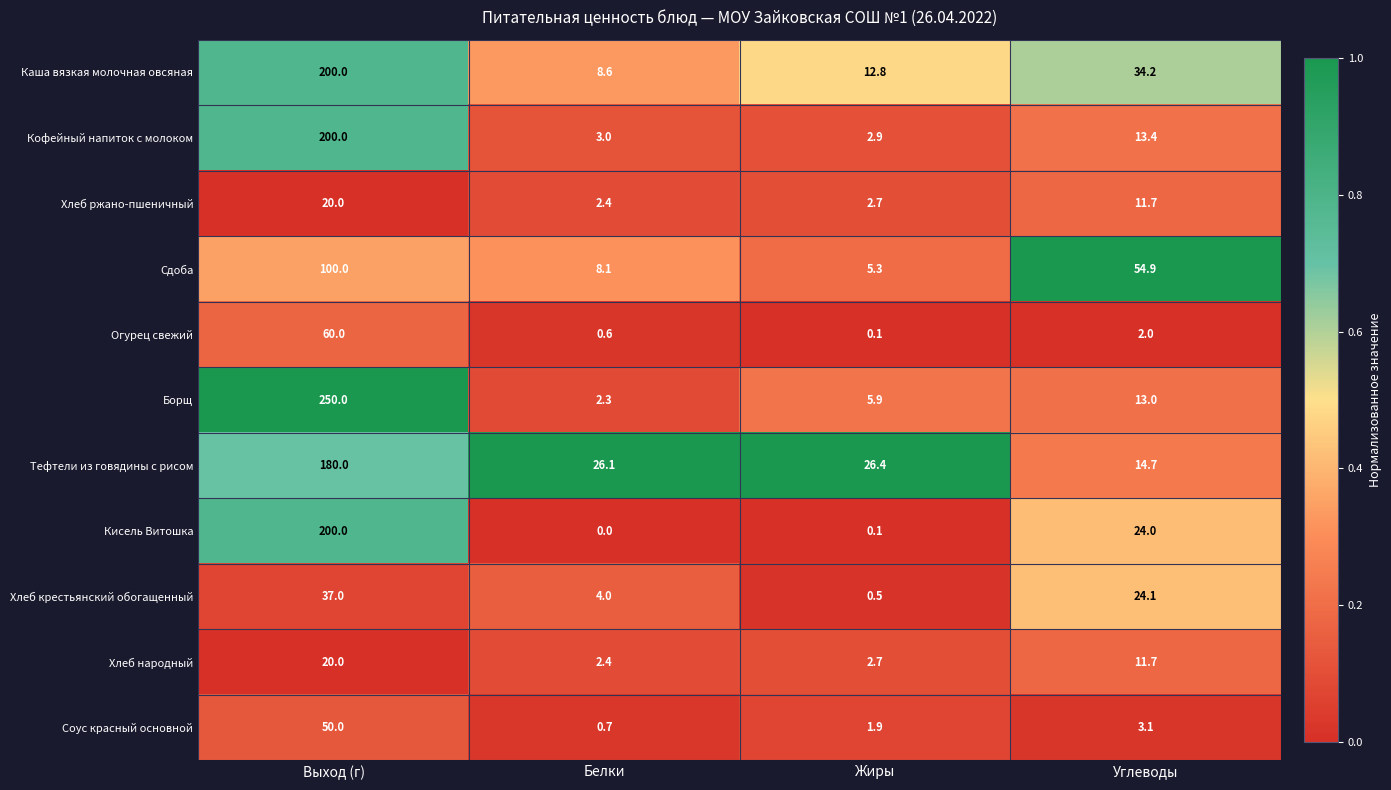

What is the maximum value shown in the chart?

250.0